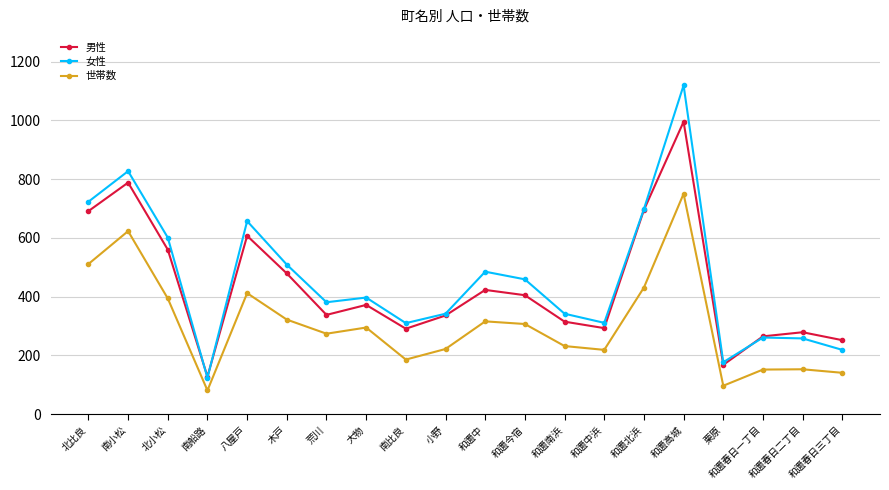

What are all the series names shown in the legend?

男性, 女性, 世帯数